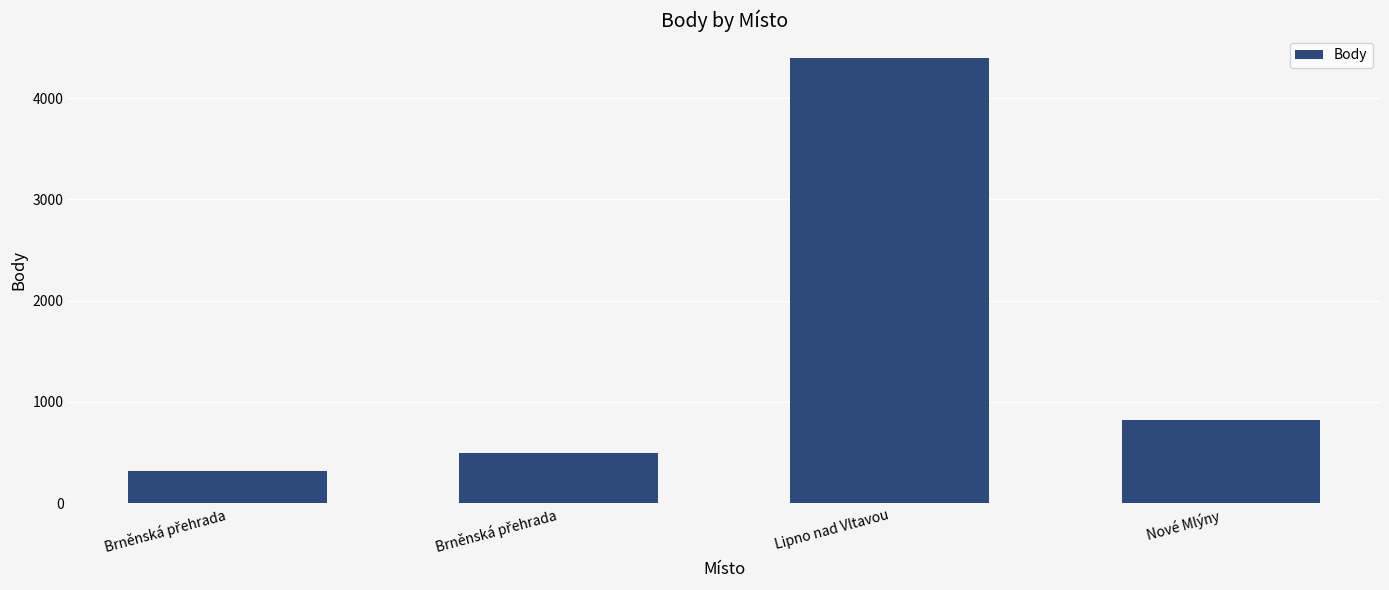

True or false: the data shows 499 at Brněnská přehrada.

True